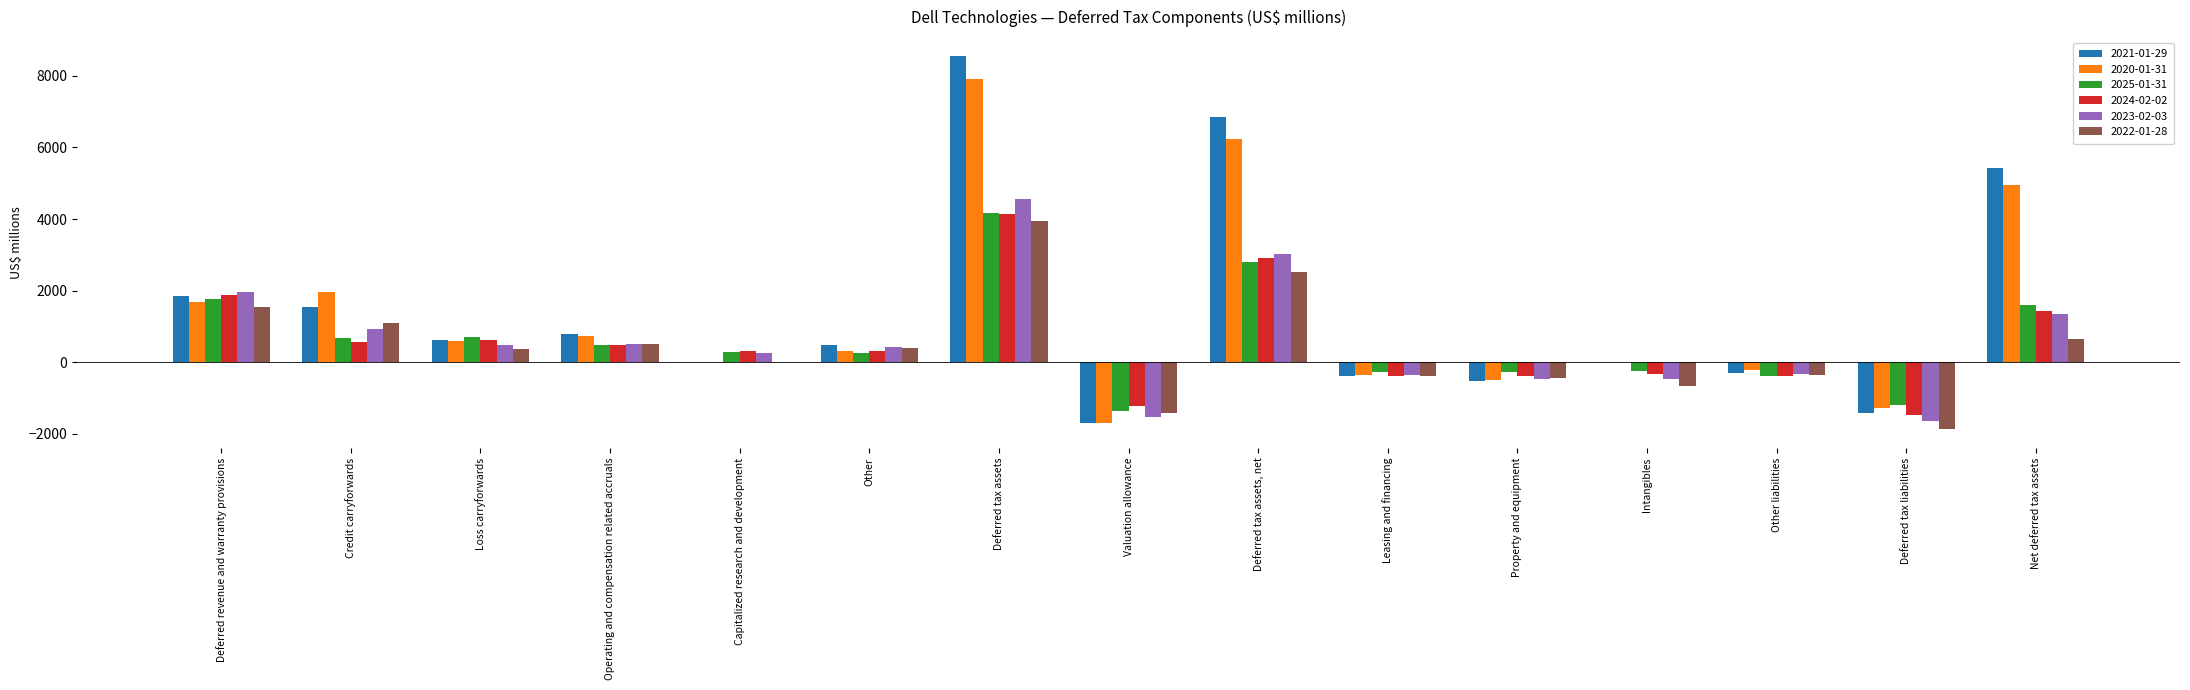

The value of 2023-02-03 at Intangibles is -117. True or false?

False